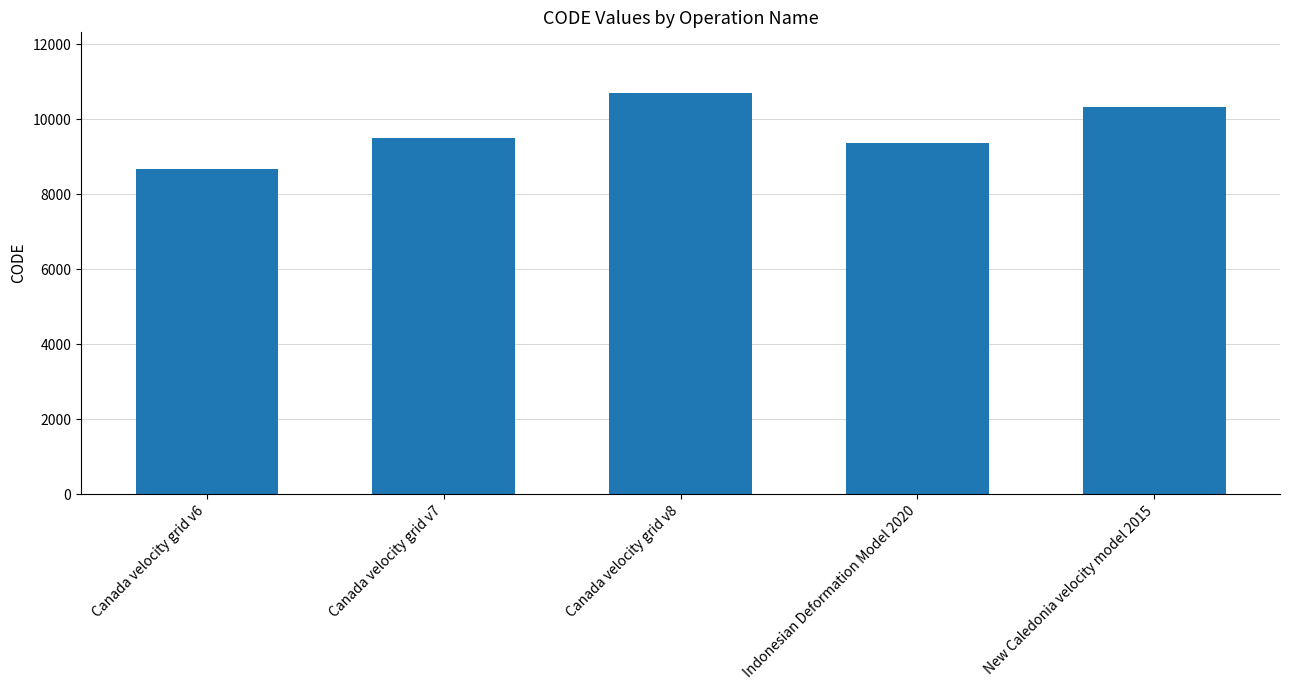

What is the change in value from Indonesian Deformation Model 2020 to New Caledonia velocity model 2015?

+948